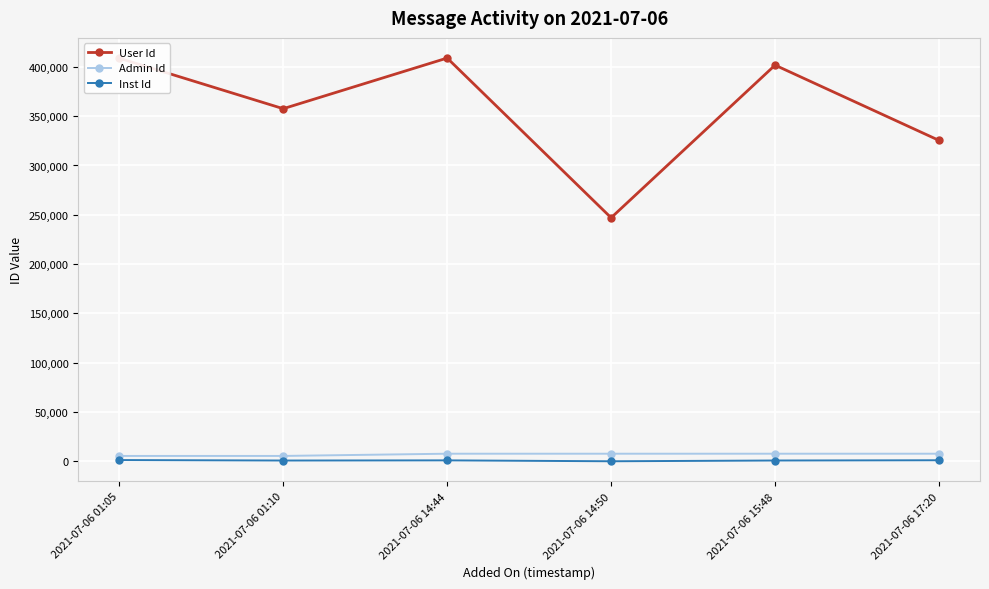

True or false: Admin Id and Inst Id cross at least once.

False